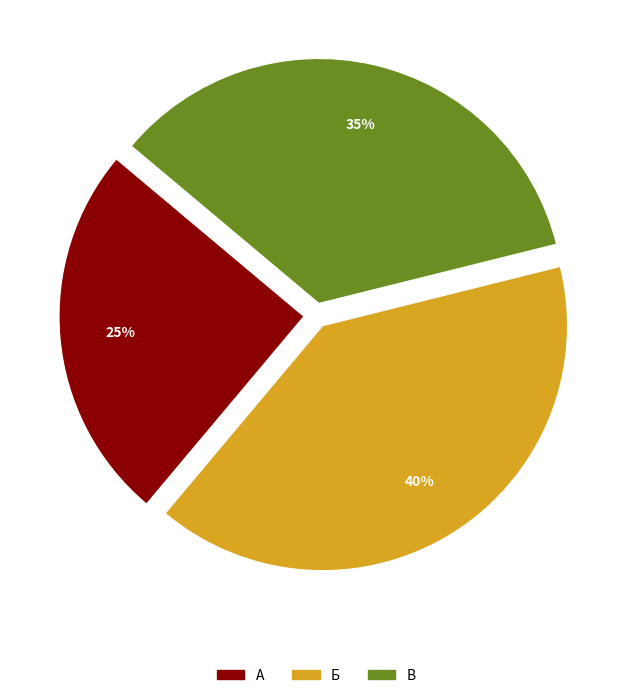

Count the number of slices in the pie.

3